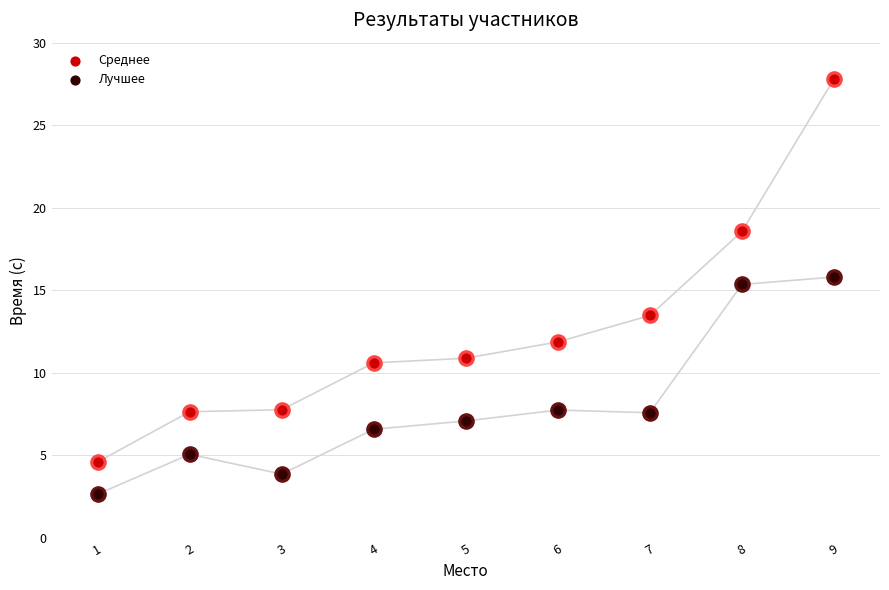

Which series has the largest Y range (max minus min)?

Среднее